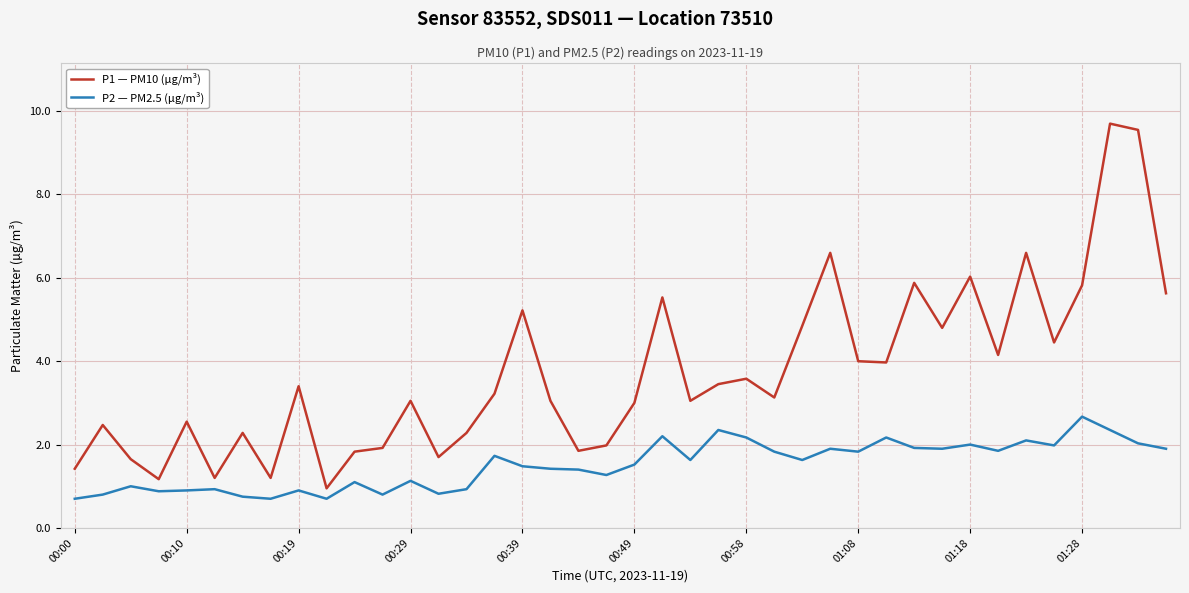

True or false: P2 — PM2.5 (µg/m³) and P1 — PM10 (µg/m³) cross at least once.

False